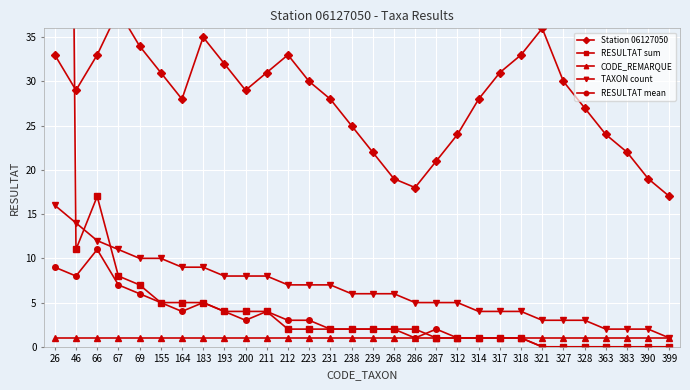

What is the value of the RESULTAT sum point at the 4th from the left?

8